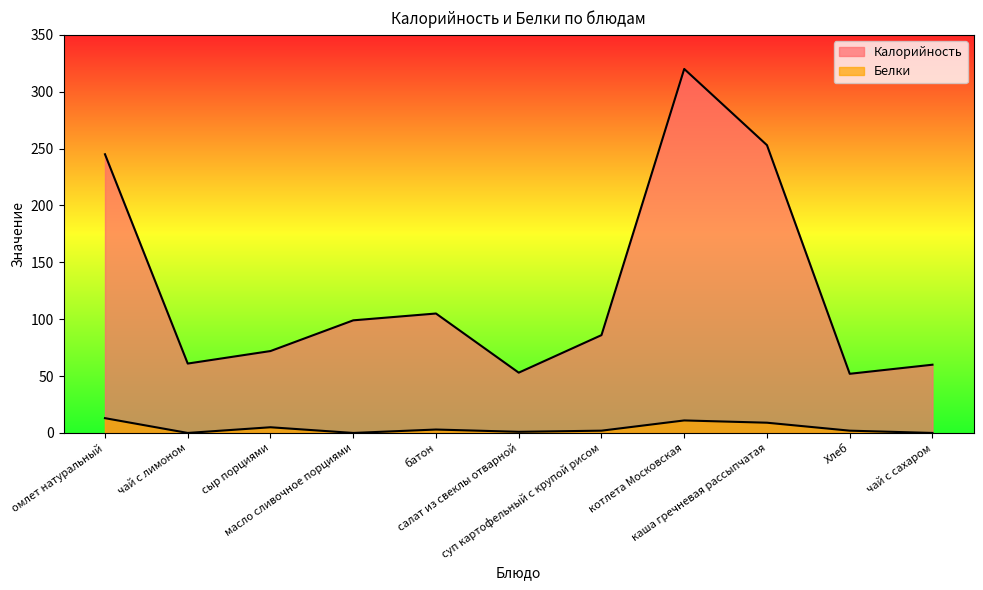

Rank the categories by Калорийность value from highest to lowest.

котлета Московская, каша гречневая рассыпчатая, омлет натуральный, батон, масло сливочное порциями, суп картофельный с крупой рисом, сыр порциями, чай с лимоном, чай с сахаром, салат из свеклы отварной, Хлеб